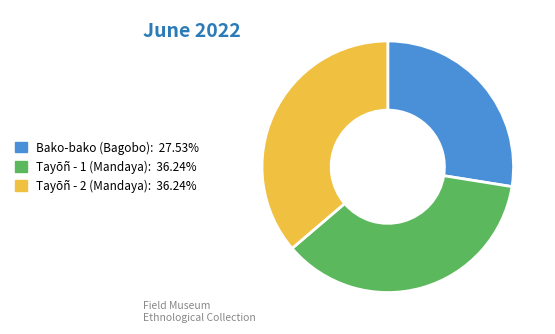

Is there a majority slice in this chart?

No